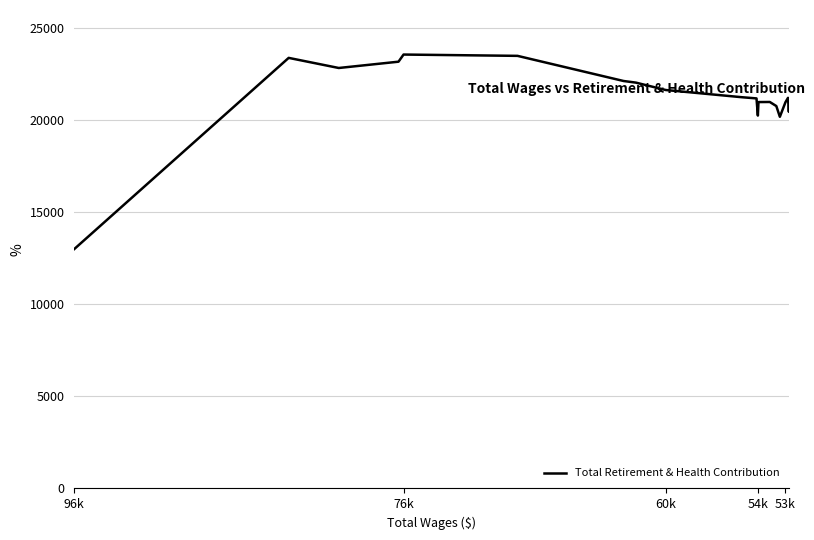

How many data points are less than 21228?

10